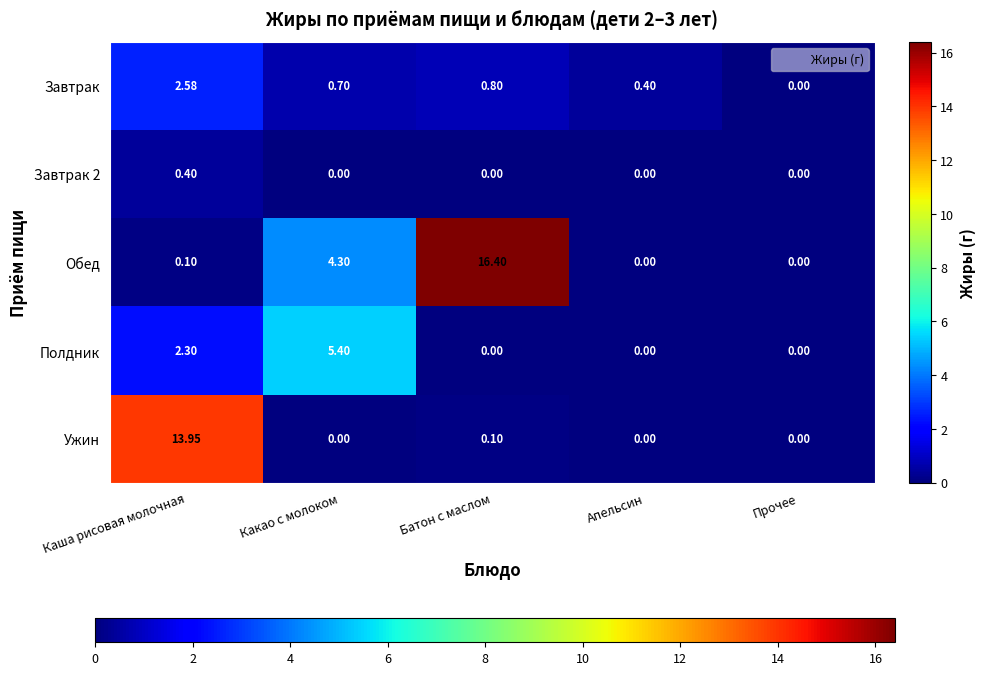

Between Каша рисовая молочная and Прочее, which series saw the biggest shift?

Ужин